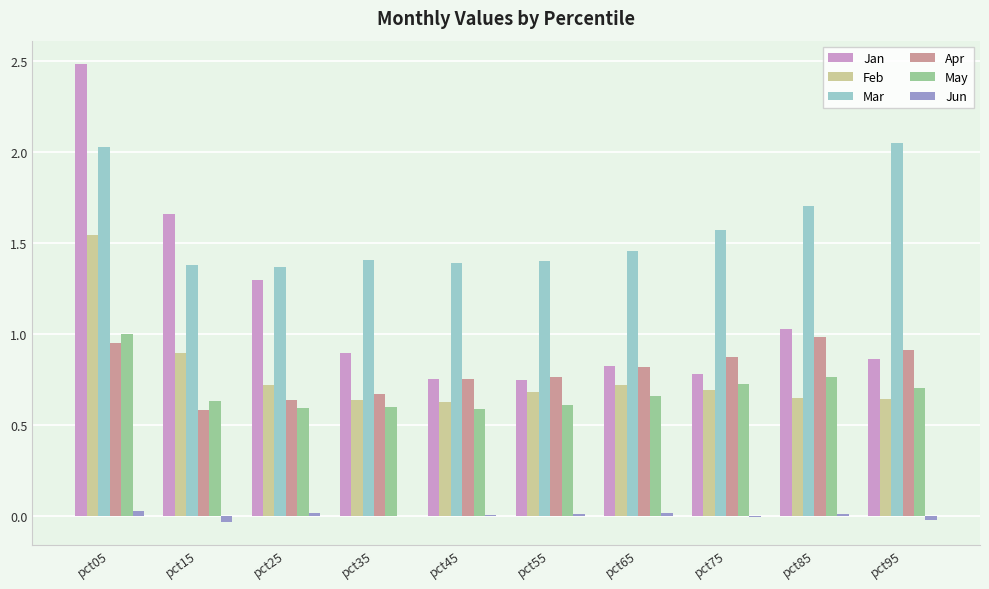

At which category does the chart reach its peak across all series?

pct05